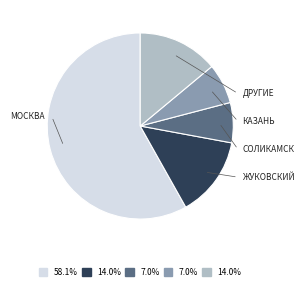

How many slices are in this pie chart?

5